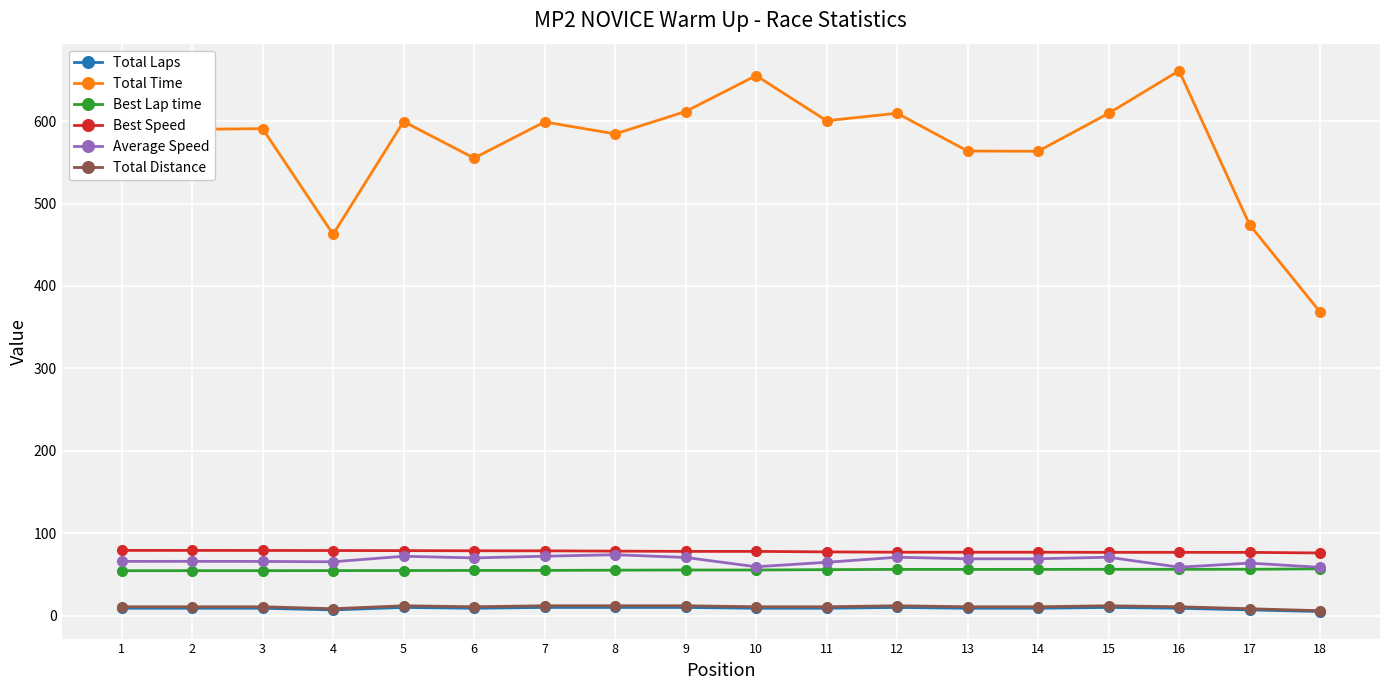

Which series has the widest spread of values?

Total Time